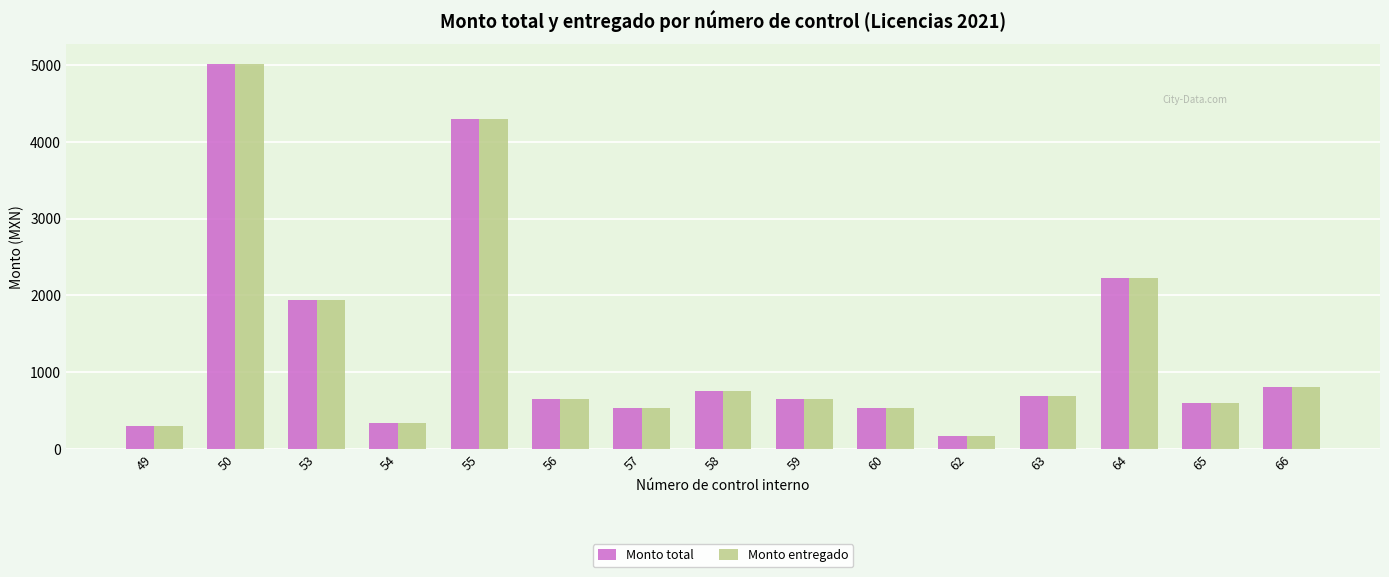

What is the difference between the Monto entregado values at 58 and 49?

449.7